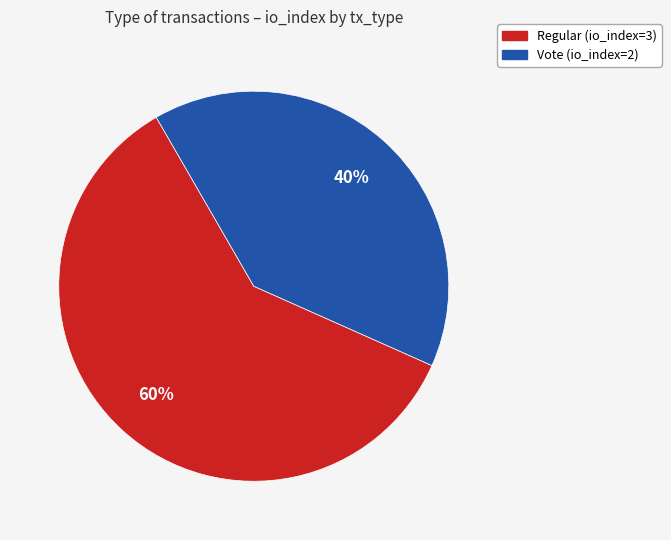

Which category has the biggest portion of the pie?

Regular